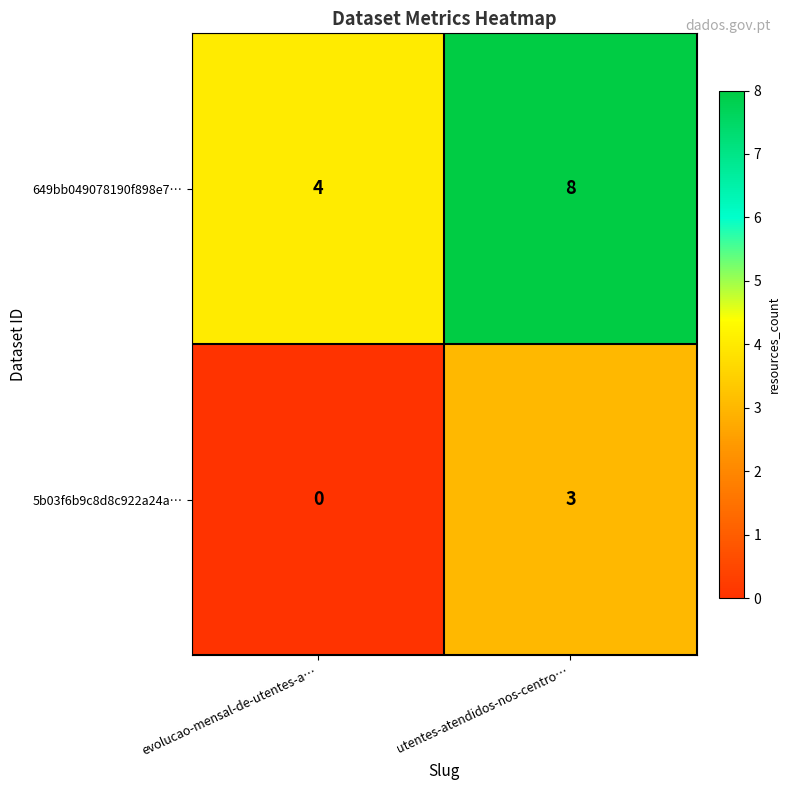

At which label is 649bb049078190f898e7… closest to 6?

evolucao-mensal-de-utentes-a…